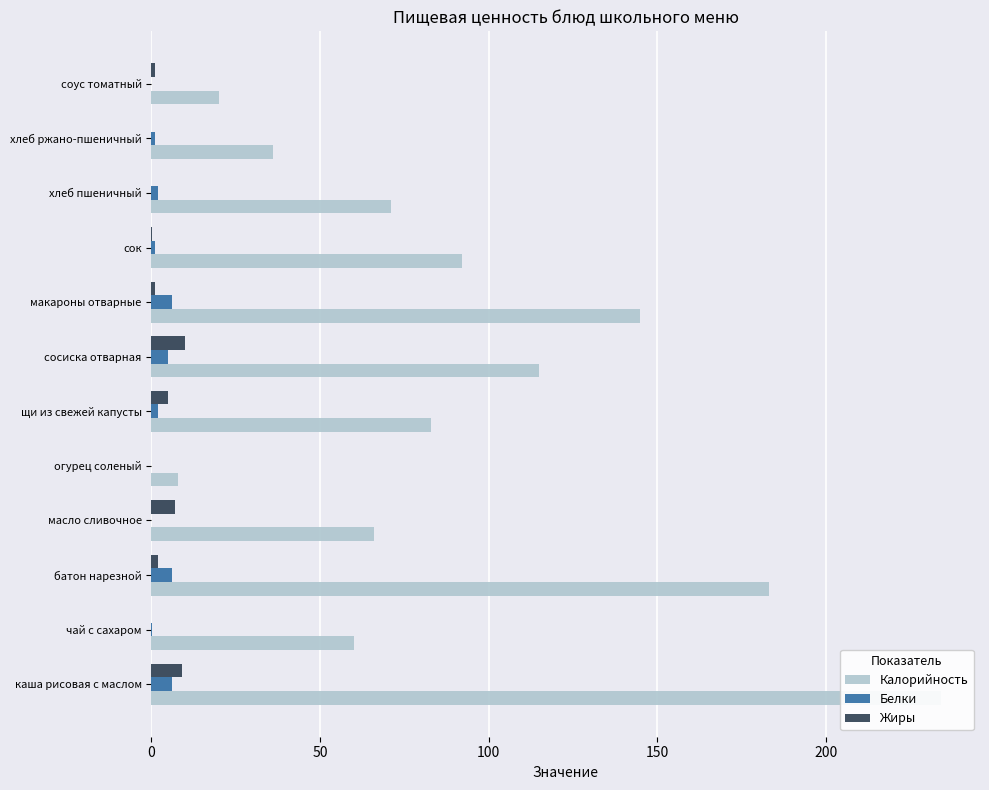

At how many categories does at least one series exceed 47?

9